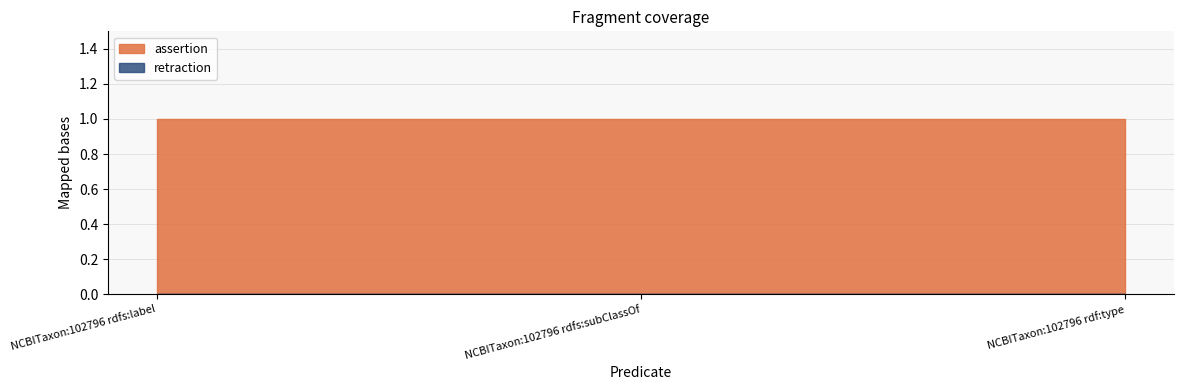

At which category does the chart reach its peak across all series?

NCBITaxon:102796 rdfs:label